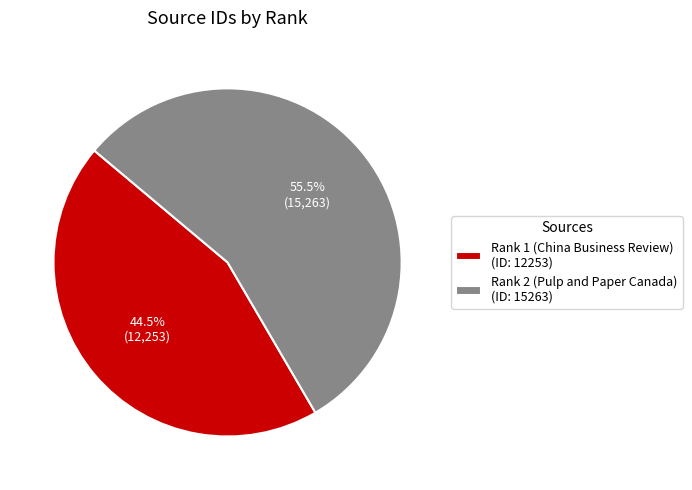

How many segments does this pie chart have?

2